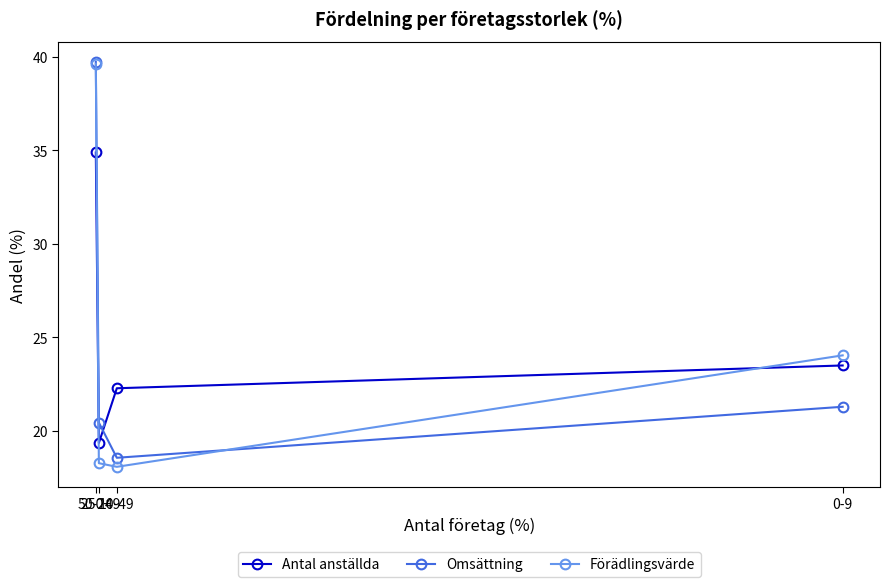

Is this an area chart (filled region under the line)?

No